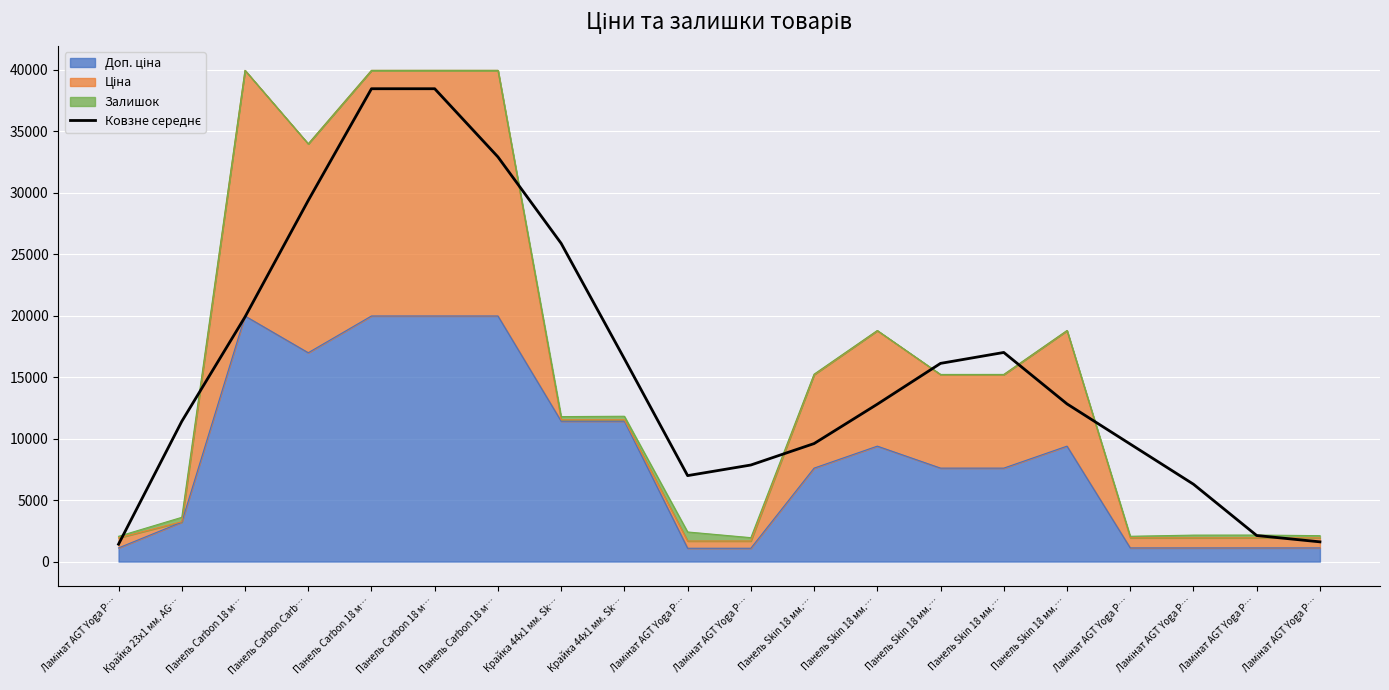

What is the sum of the values at Крайка 23x1 мм. AG… and Панель Skin 18 мм.…?

27507.8